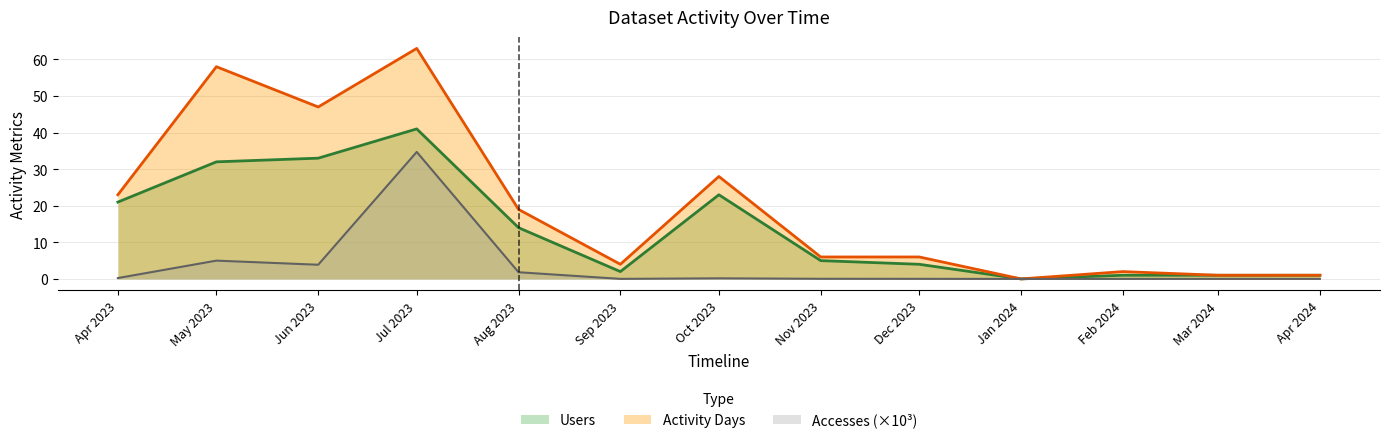

What position from the right is Feb 2024?

3